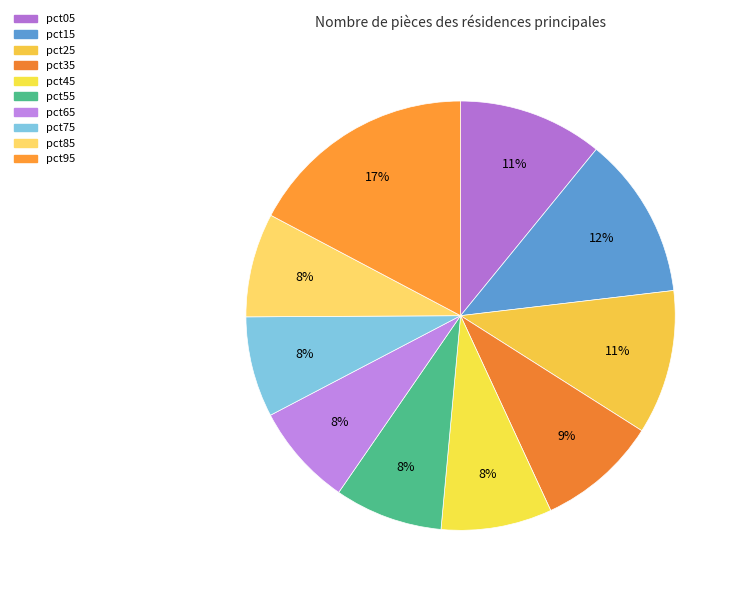

To the nearest percent, what is the combined percentage of pct75 and pct05?

18%